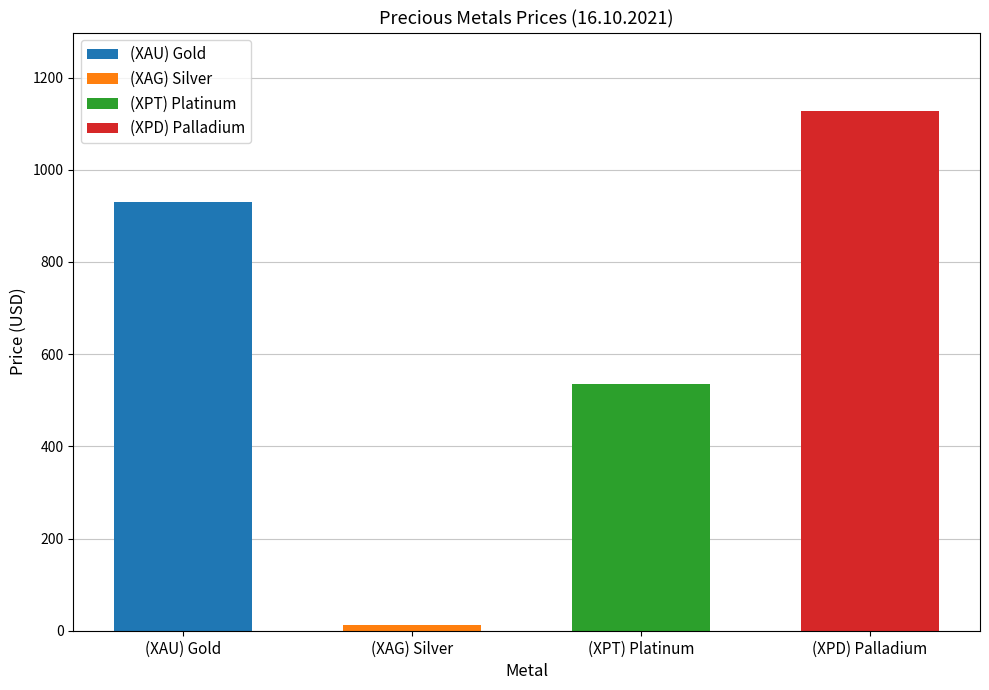

What position from the left is (XPT) Platinum?

3